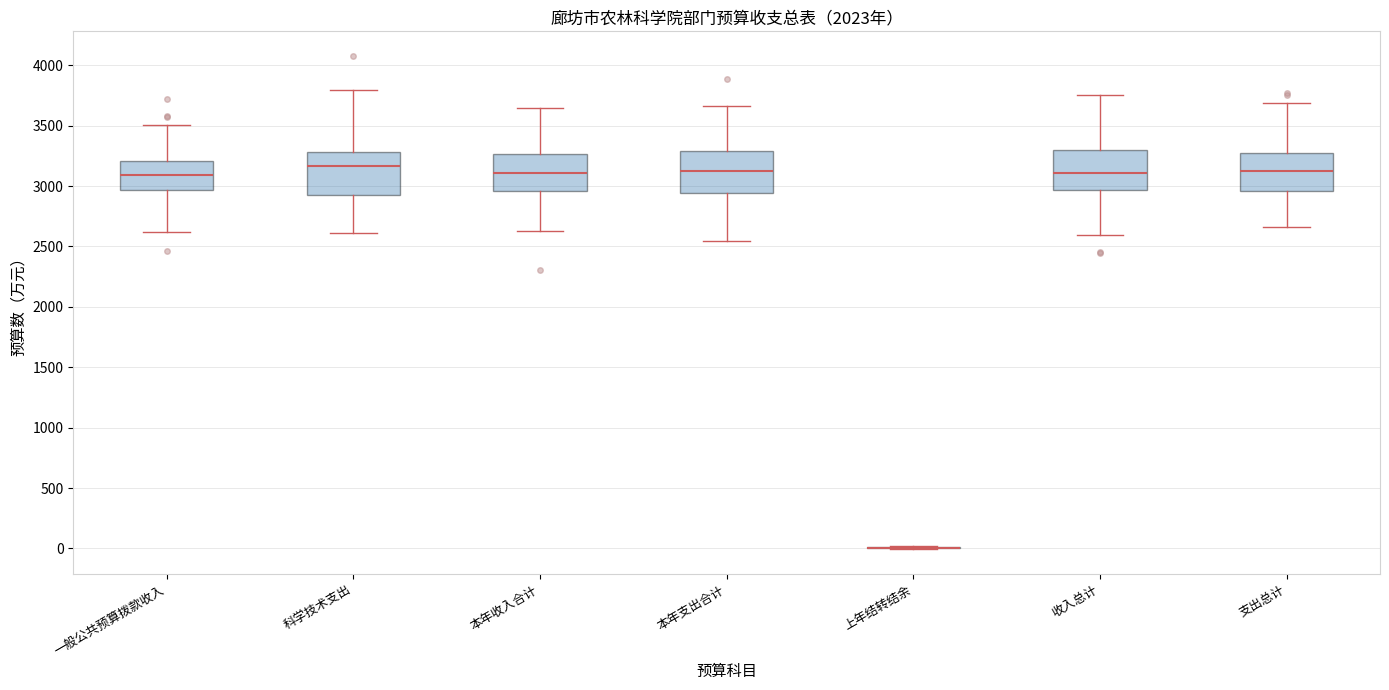

Reading left to right, transcribe this box plot: for each box, give where its median line is, the range the box spans, and where its two whiskers end, as read against the y-axis. The values are not printed on the chart, so give them approximately, as read against the axis.

一般公共预算拨款收入: median 3100, box 2950 to 3200, whiskers 2600 to 3500
科学技术支出: median 3150, box 2950 to 3300, whiskers 2600 to 3800
本年收入合计: median 3100, box 2950 to 3250, whiskers 2650 to 3650
本年支出合计: median 3100, box 2950 to 3300, whiskers 2550 to 3650
上年结转结余: box collapsed to a line at 0, whiskers 0 to 0
收入总计: median 3100, box 2950 to 3300, whiskers 2600 to 3750
支出总计: median 3100, box 2950 to 3300, whiskers 2650 to 3700